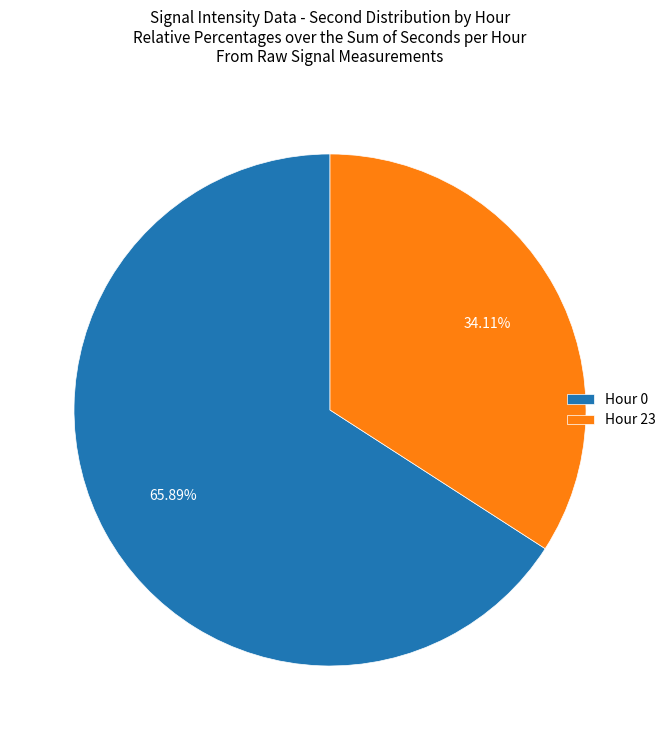

How many slices are in this pie chart?

2